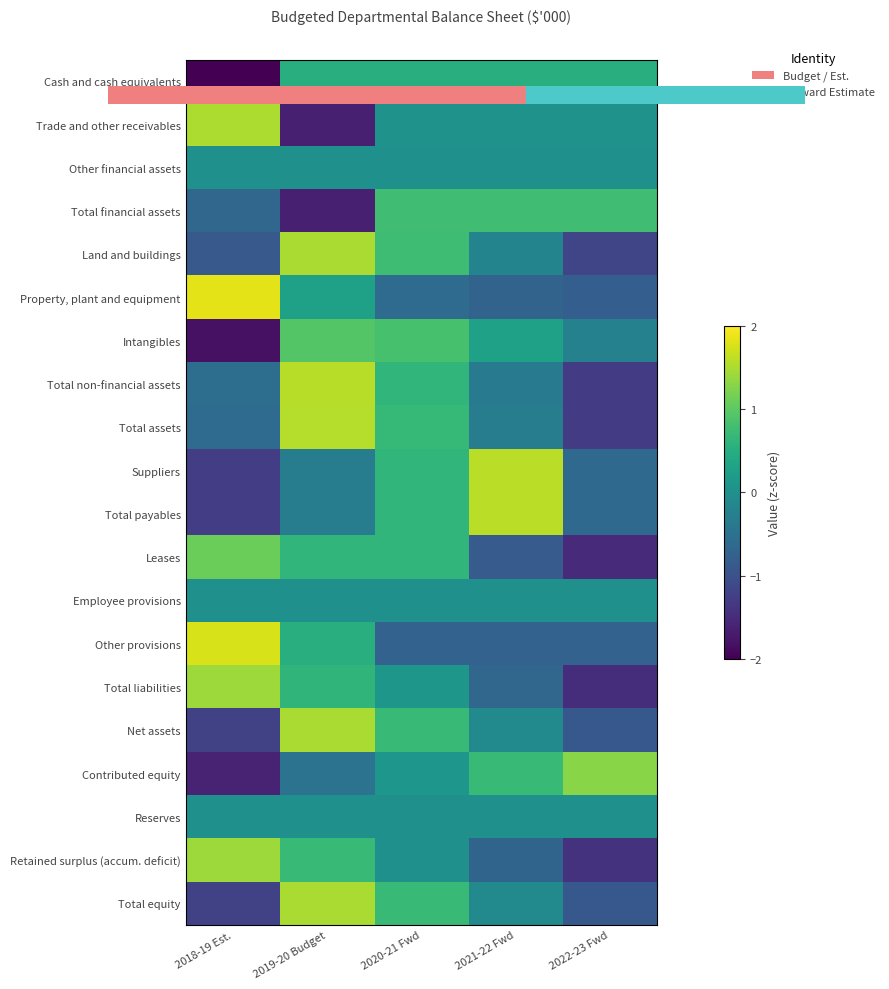

Rank the series at 2022-23 Fwd from lowest to highest value.

Leases, Total liabilities, Retained surplus (accum. deficit), Total non-financial assets, Total assets, Land and buildings, Net assets, Total equity, Property, plant and equipment, Other provisions, Suppliers, Total payables, Intangibles, Other financial assets, Employee provisions, Reserves, Trade and other receivables, Cash and cash equivalents, Total financial assets, Contributed equity